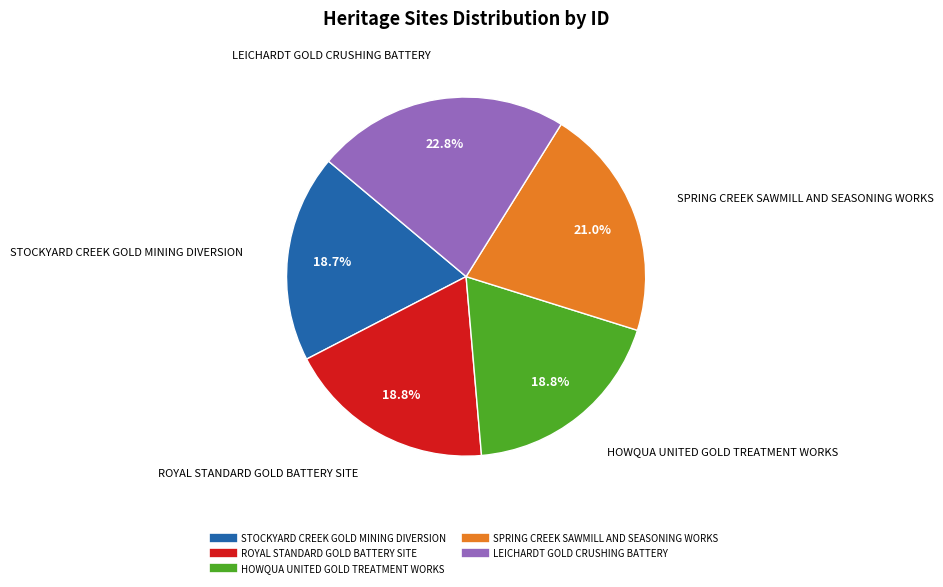

How much of the chart is everything except STOCKYARD CREEK GOLD MINING DIVERSION?

81.3%